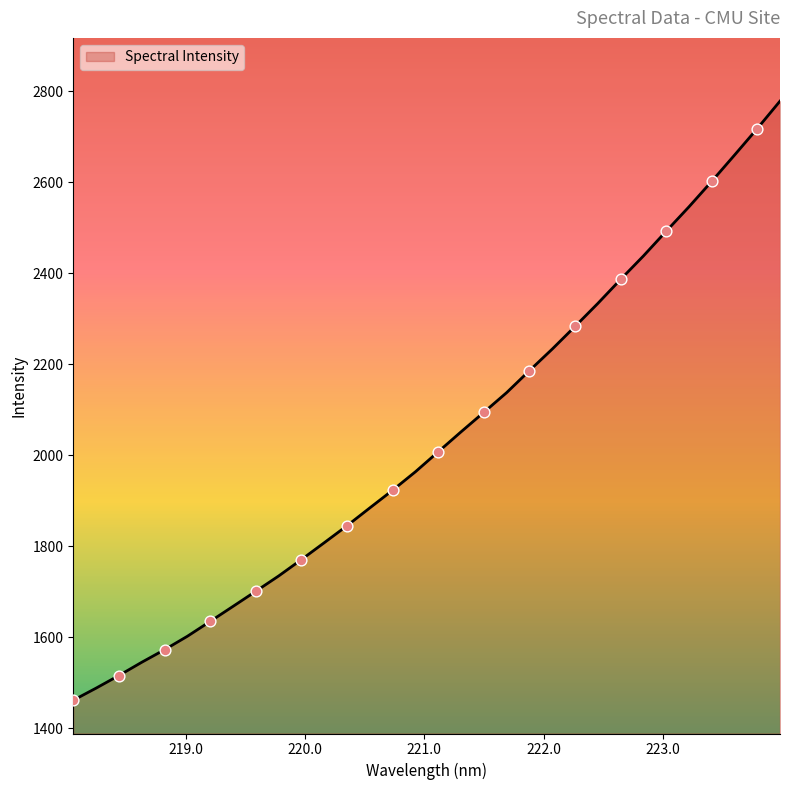

What is the maximum value shown in the chart?

2778.0